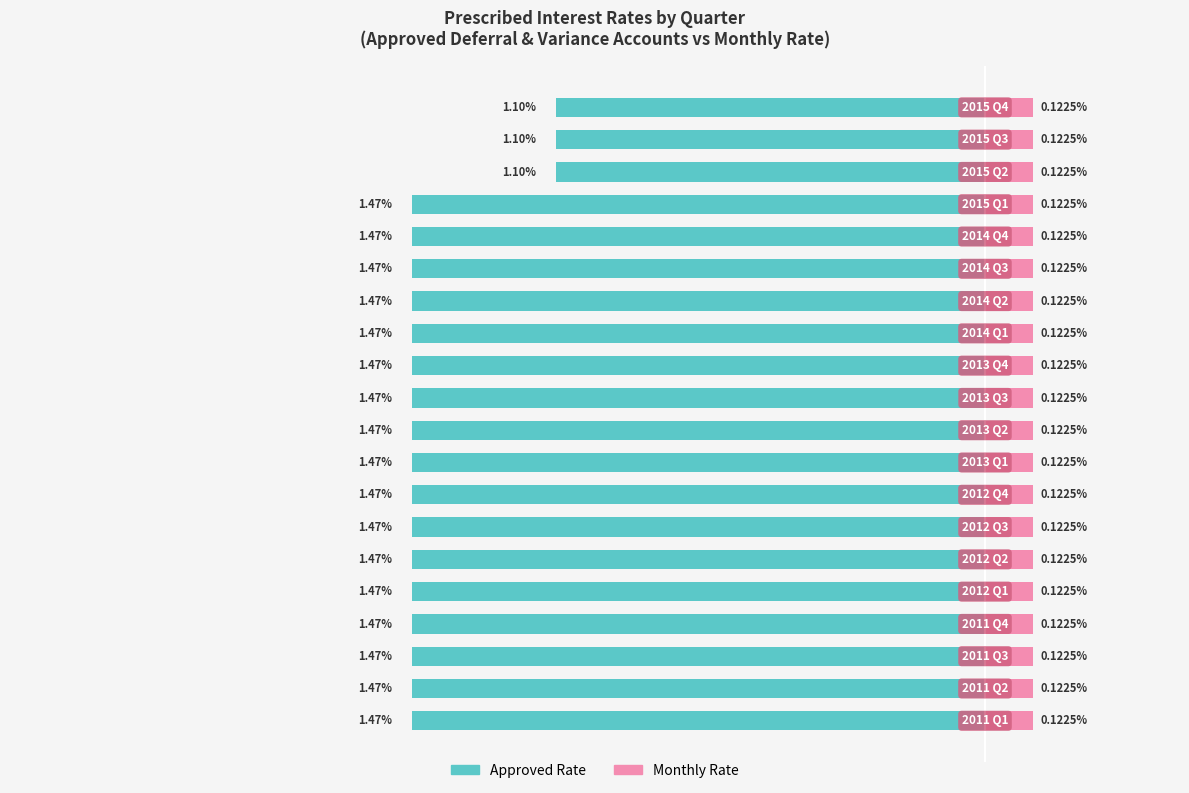

What is the difference between the second highest and second lowest values in the Approved Rate (%) series?

0.4